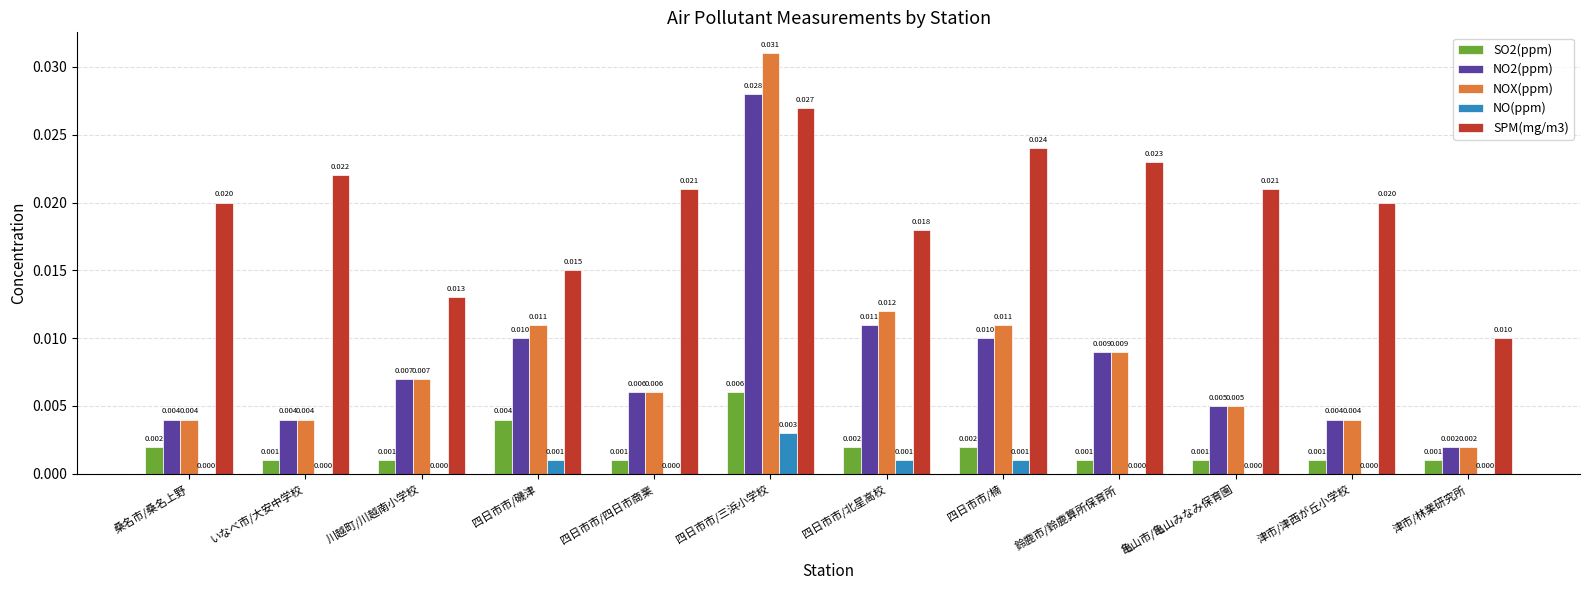

At which category does the chart reach its peak across all series?

四日市市/三浜小学校